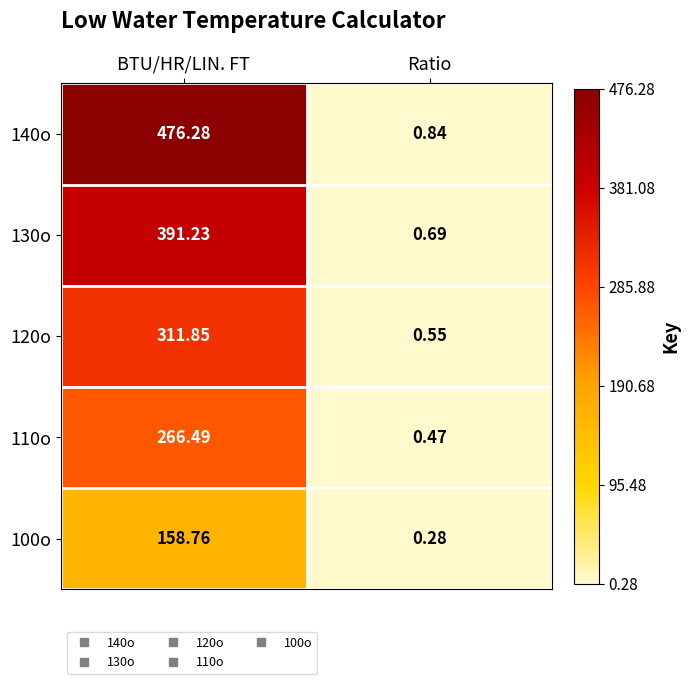

At which category is the sum across all series the highest?

BTU/HR/LIN. FT